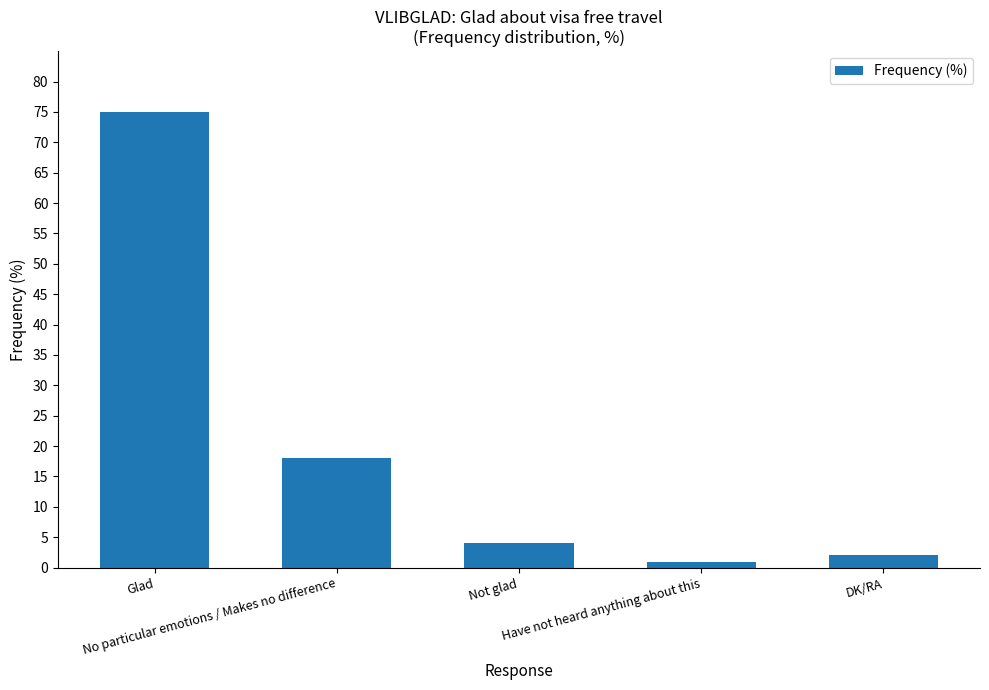

What is the difference between the maximum and minimum values?

74